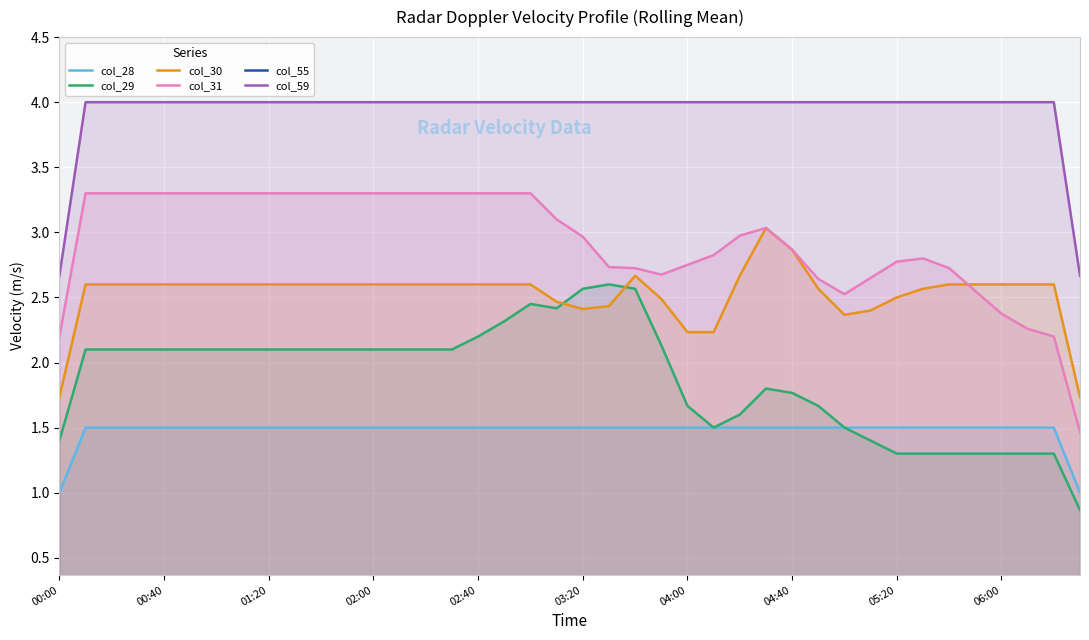

True or false: col_29 has more than 0 points higher than both neighbors.

True